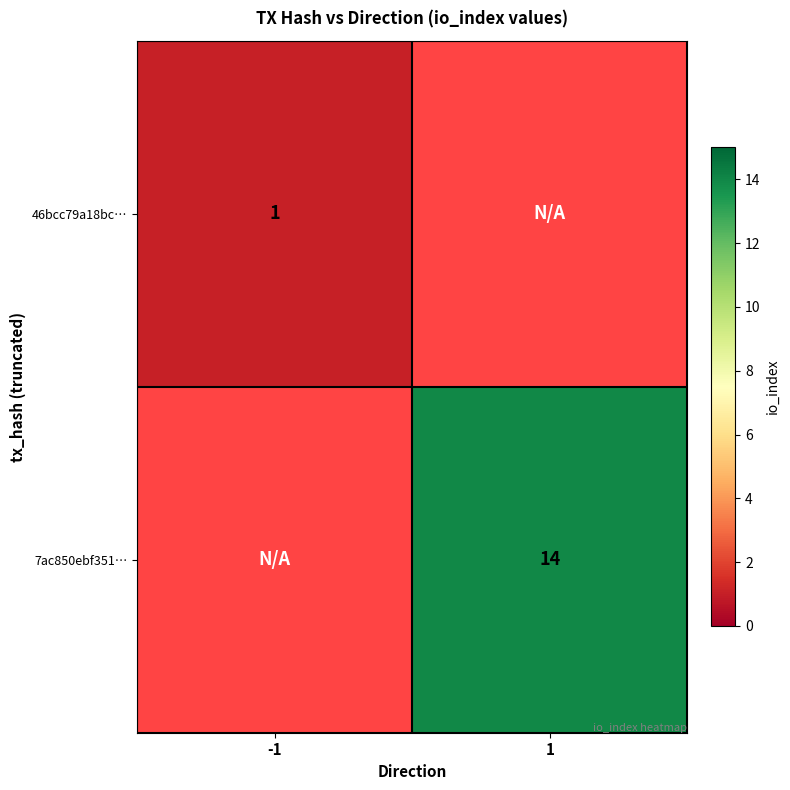

The value of 7ac850ebf351… at 1 is 5. True or false?

False